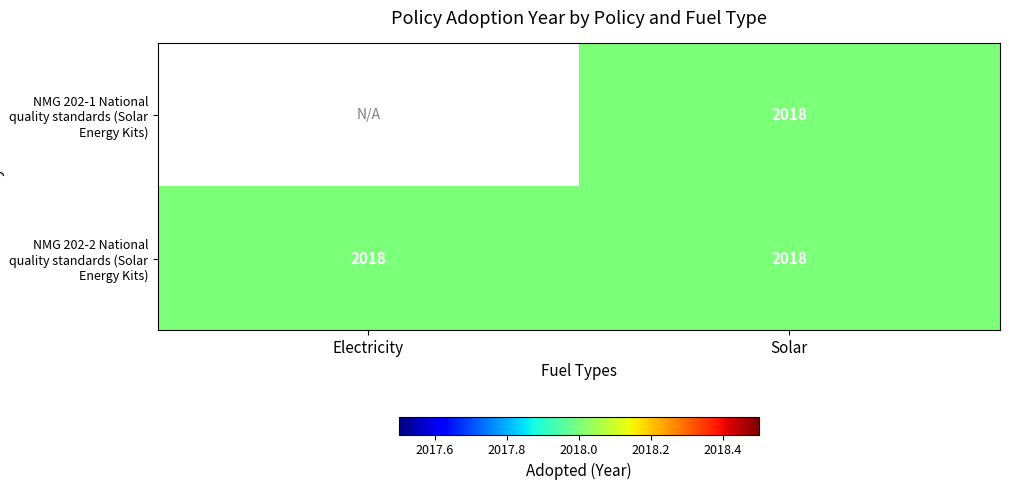

Rank the series by their average value, from highest to lowest.

NMG 202-1 National quality standards (Solar Energy Kits), NMG 202-2 National quality standards (Solar Energy Kits)